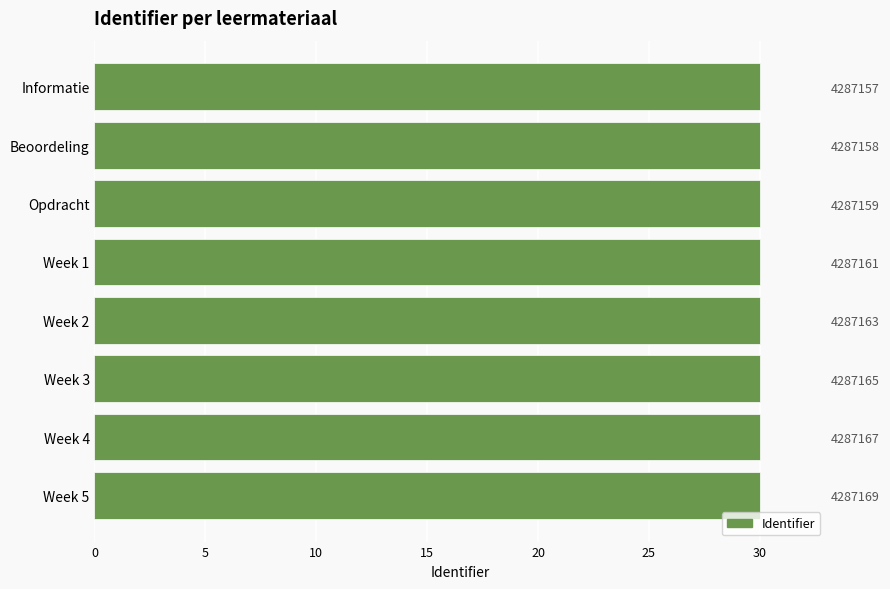

What is the sum of all values?

240.0